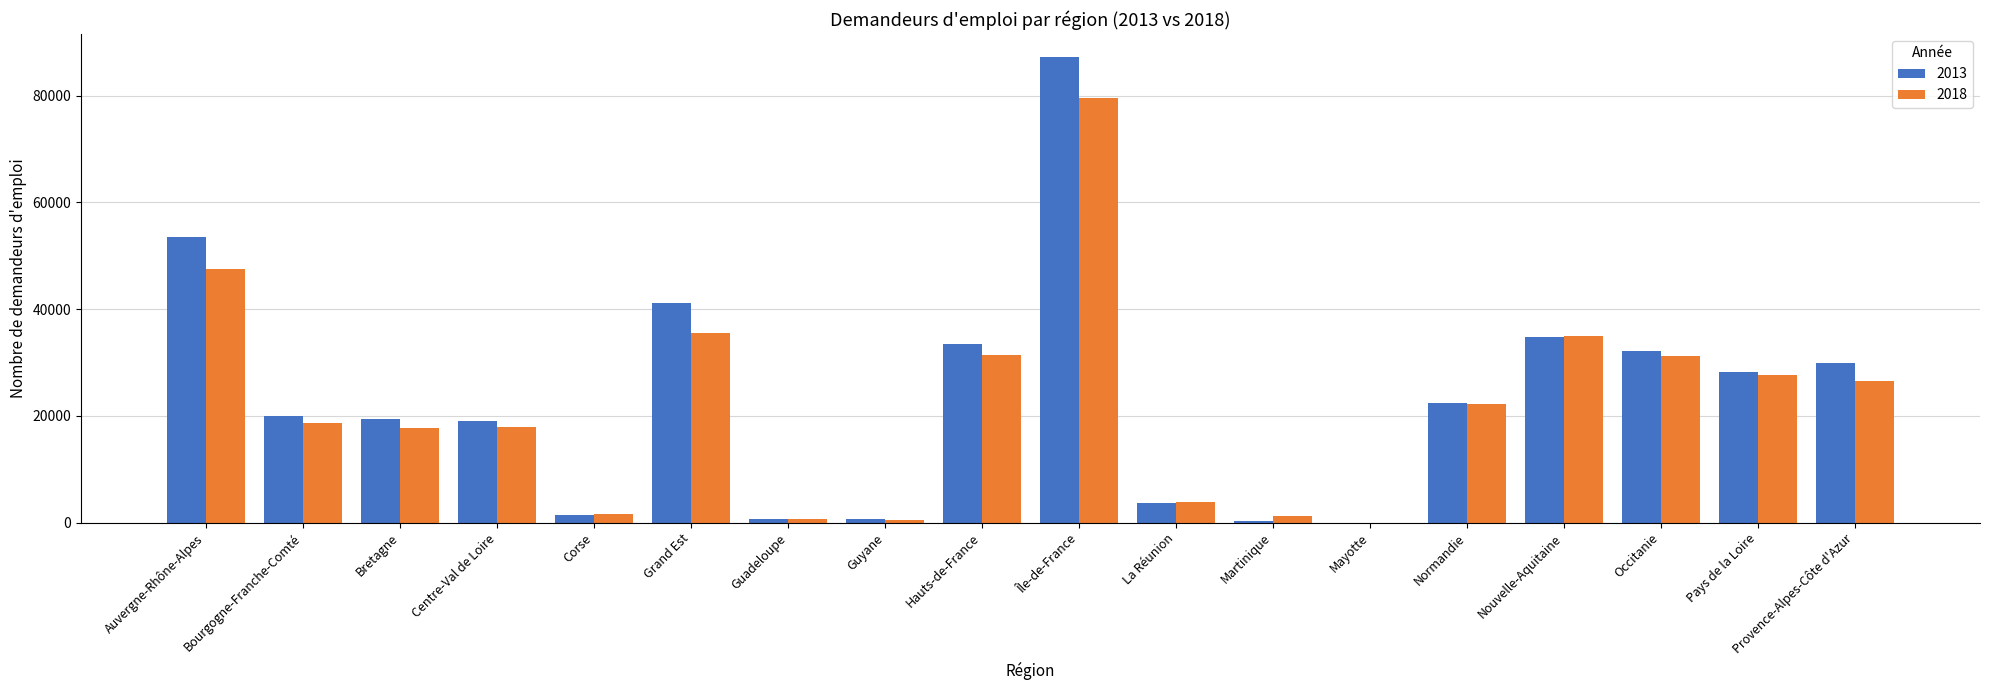

At which label does 2018 first exceed 22294?

Auvergne-Rhône-Alpes